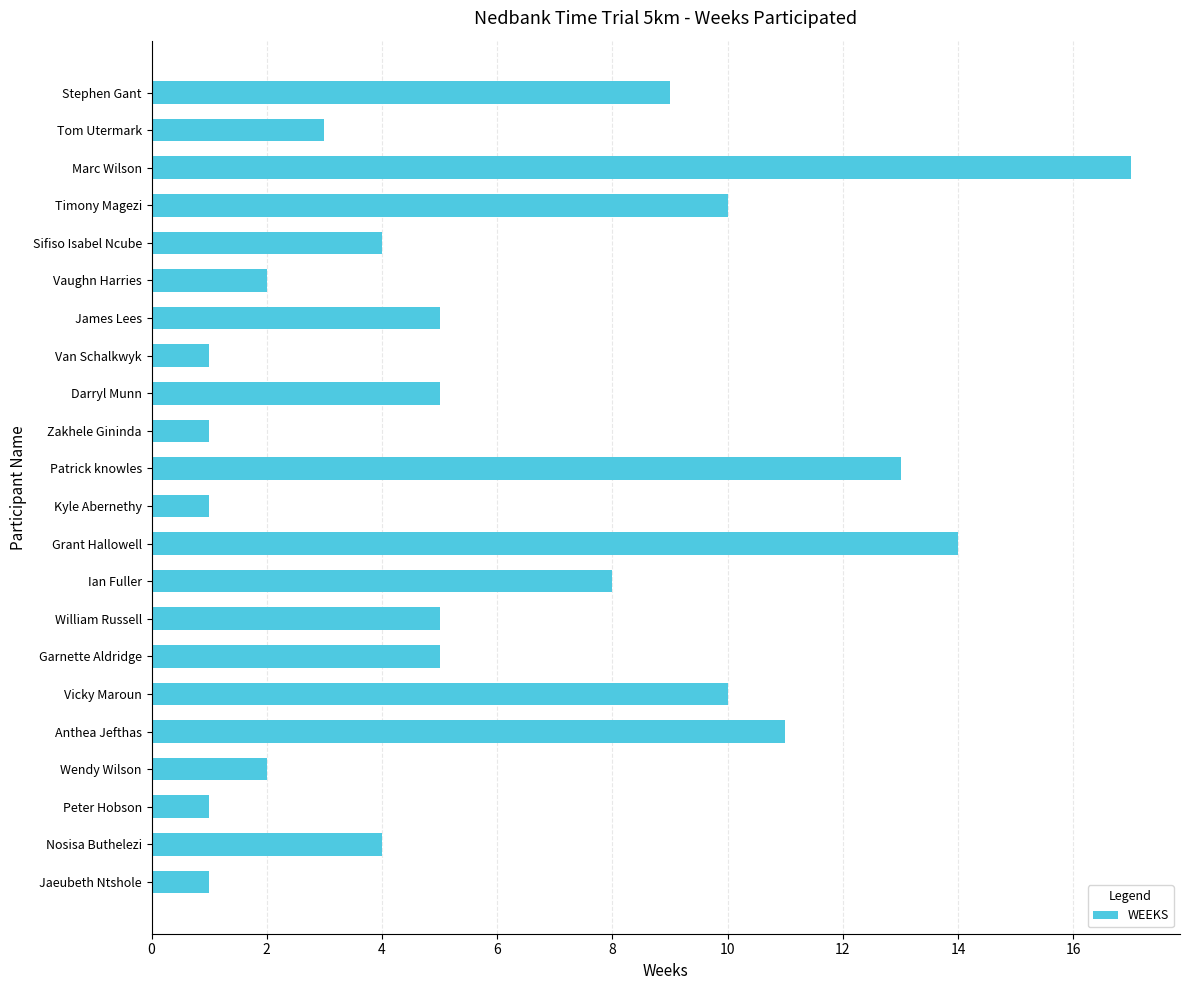

What is the change in value from Patrick knowles to Garnette Aldridge?

-8